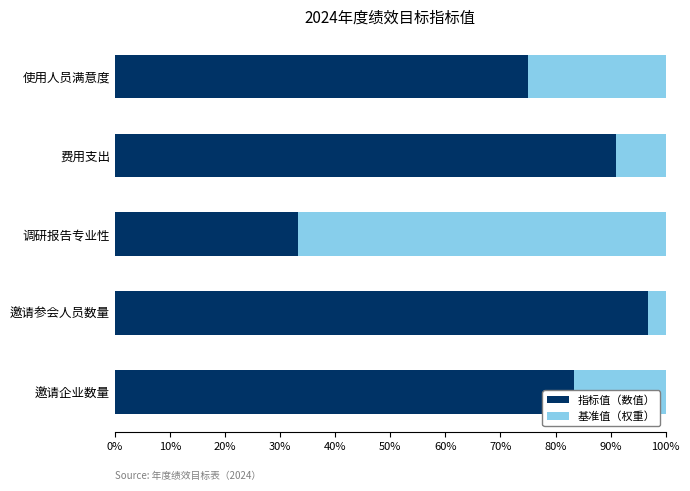

Rank the categories by 指标值（数值） value from lowest to highest.

调研报告专业性, 使用人员满意度, 邀请企业数量, 费用支出, 邀请参会人员数量